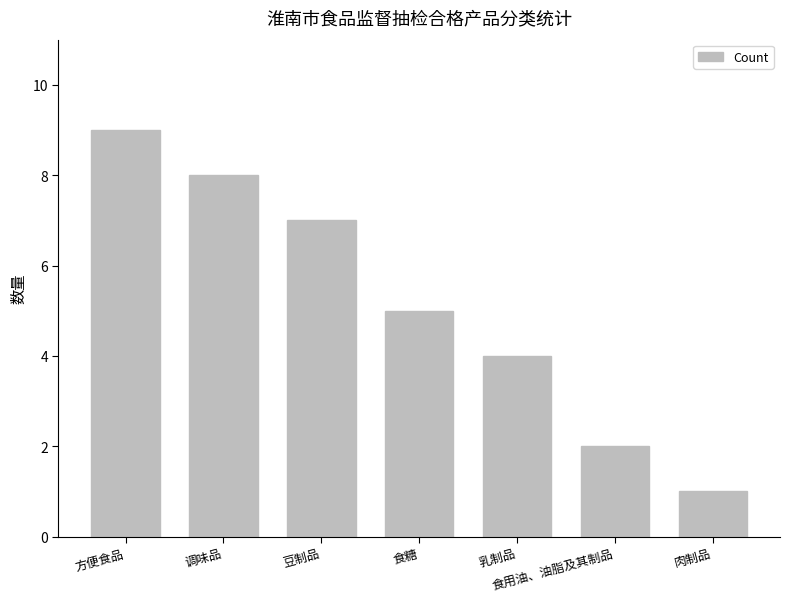

What is the difference between the maximum and minimum values?

8